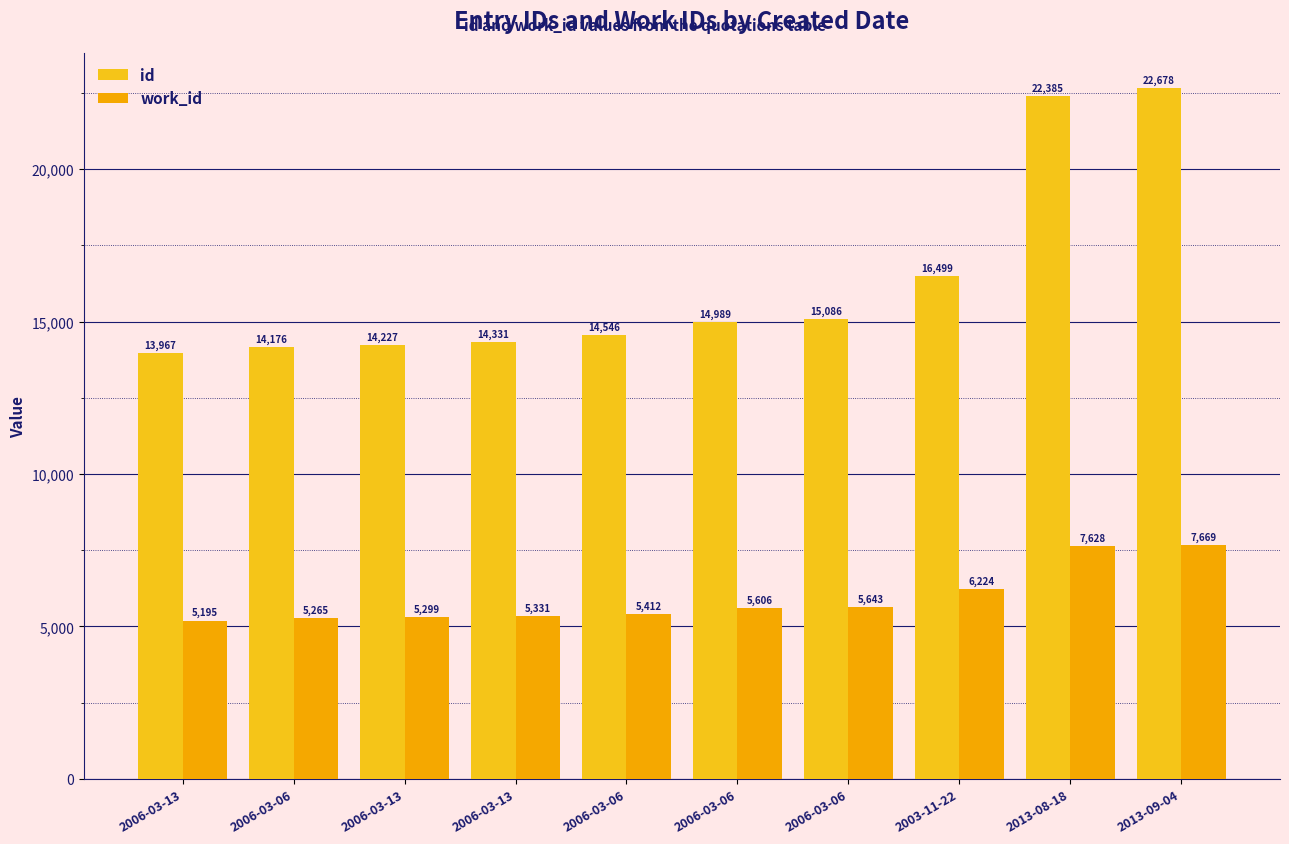

What is the label of the 5th bar from the left?

2006-03-06